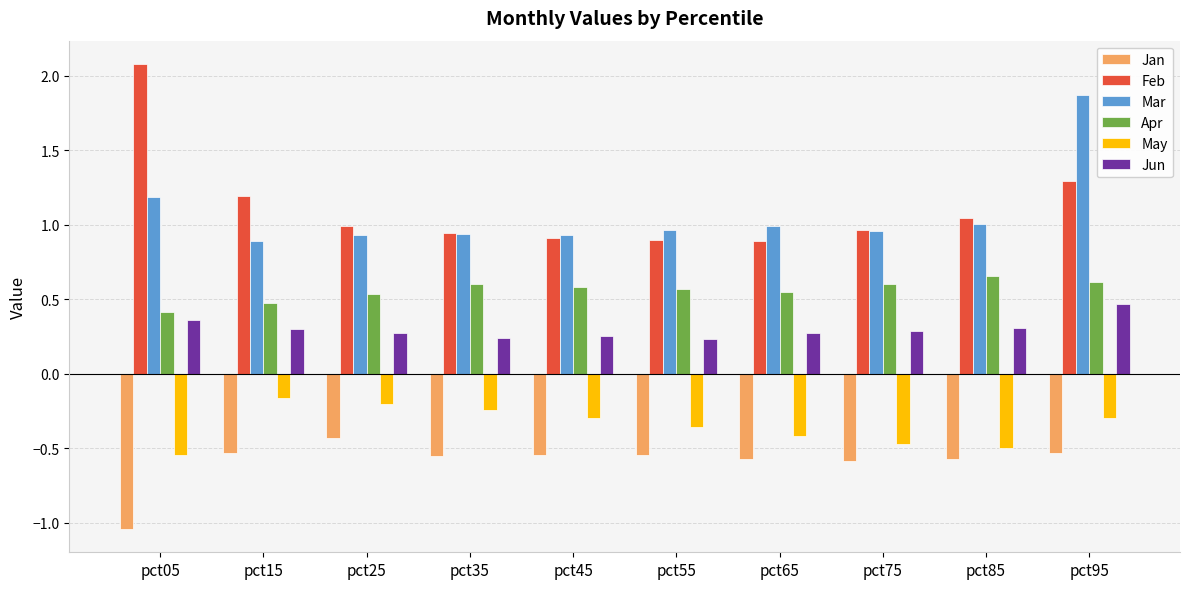

How many series are shown in this chart?

6